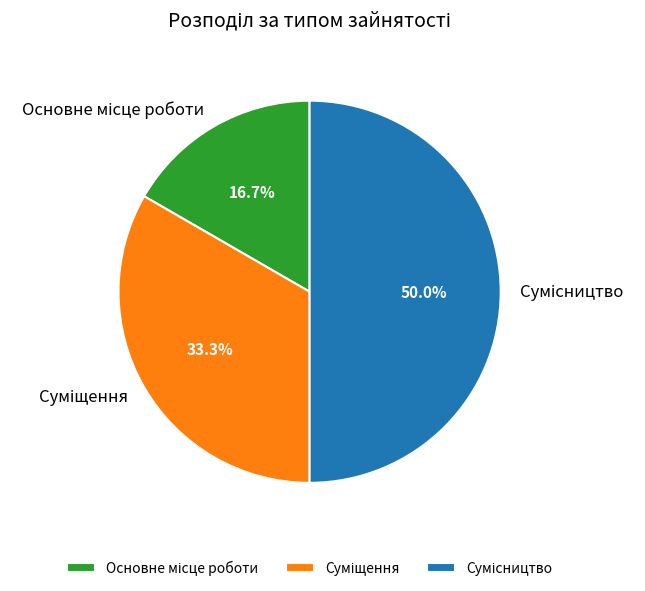

Between Основне місце роботи and Сумісництво, which is larger?

Сумісництво